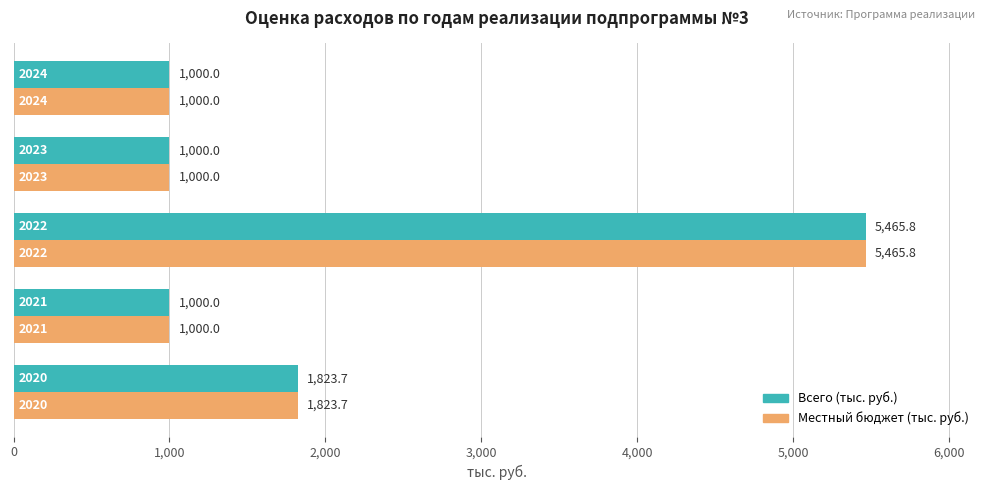

What is the minimum value shown in the chart?

1000.0